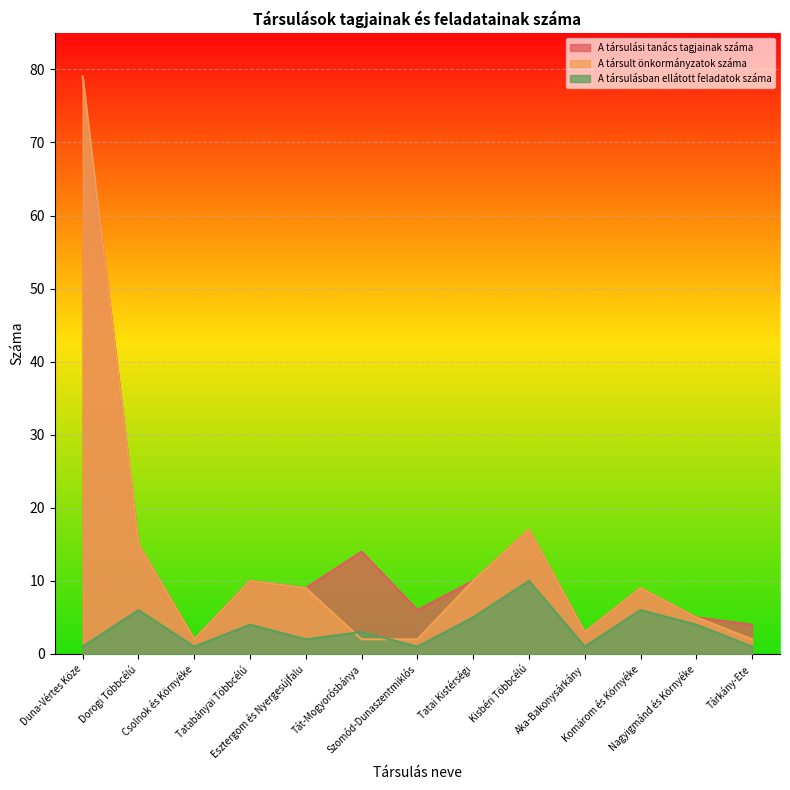

What is the label of the 10th point from the left?

Aka-Bakonysárkány